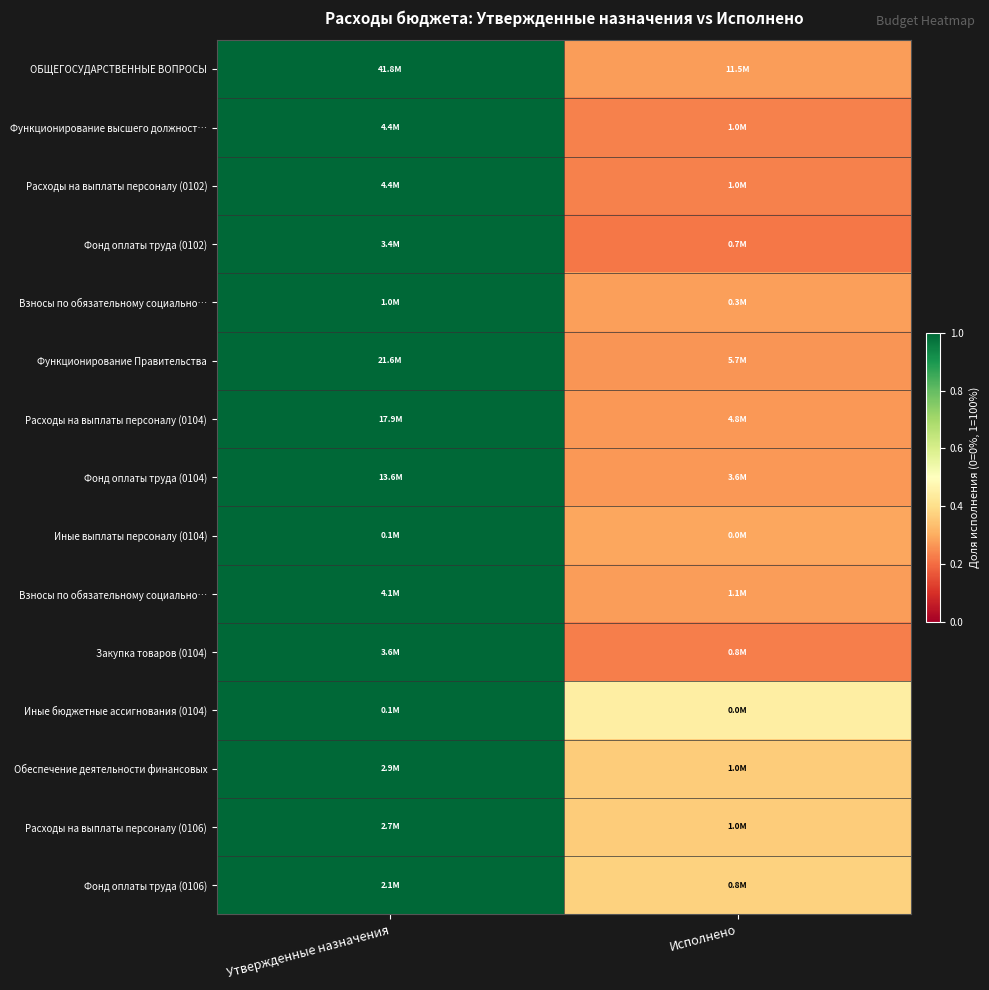

At which category is the sum across all series the highest?

Утвержденные назначения